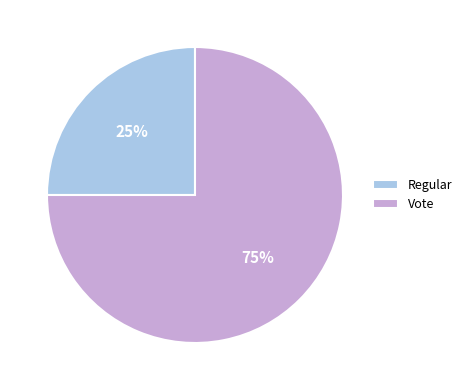

Is it true that Vote is 75% of the pie?

True